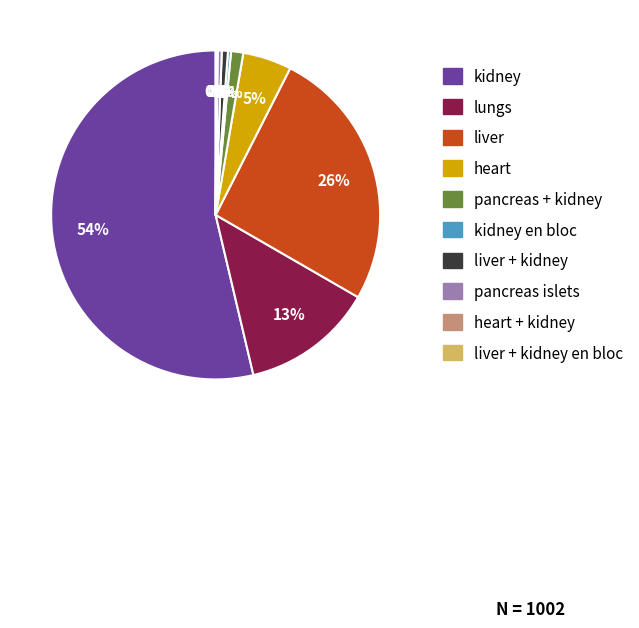

Is there a majority slice in this chart?

Yes